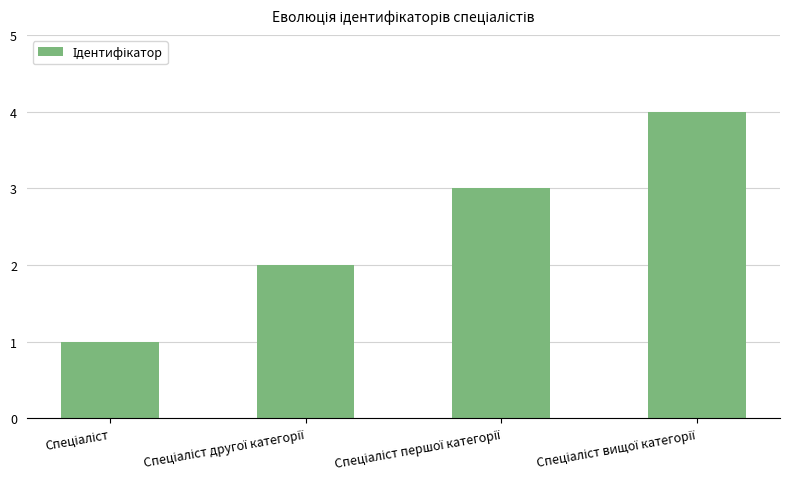

What is the maximum value shown in the chart?

4